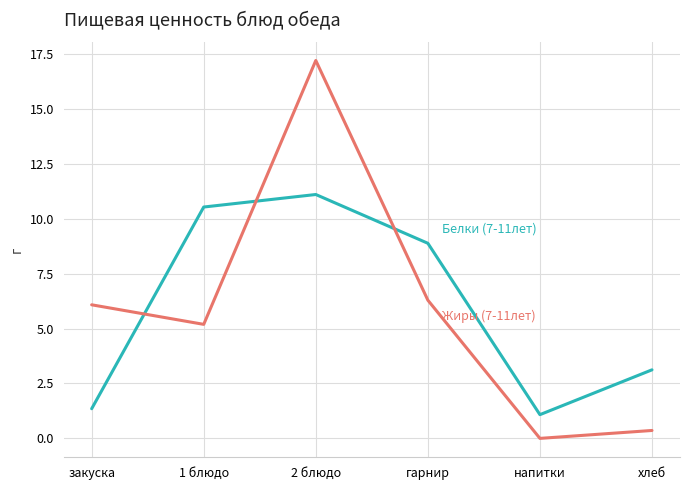

What position from the right is 2 блюдо?

4